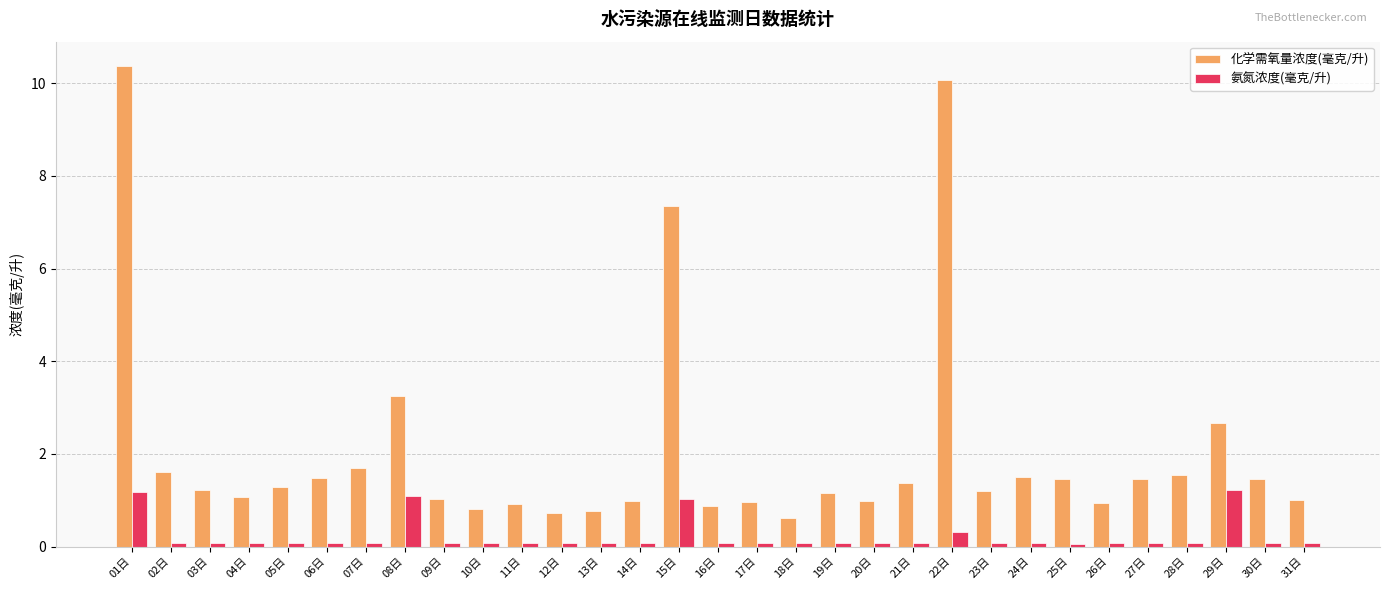

How many bars are there in total?

62